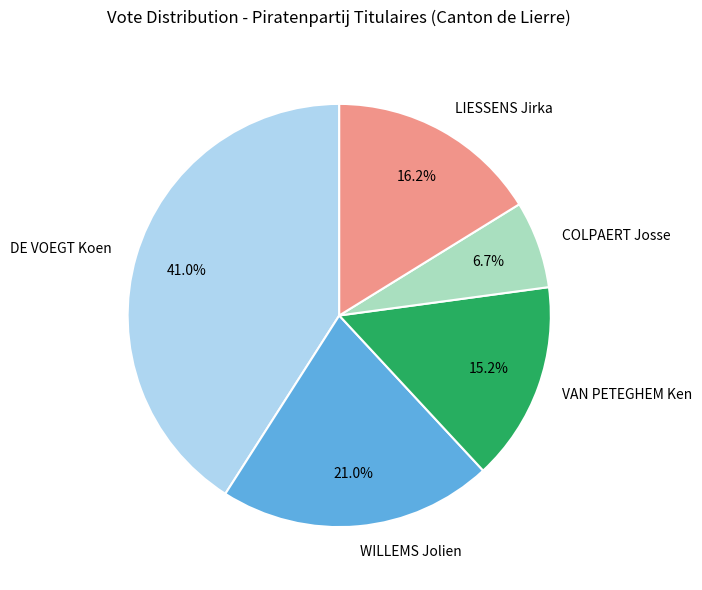

Which slice is the largest?

DE VOEGT Koen